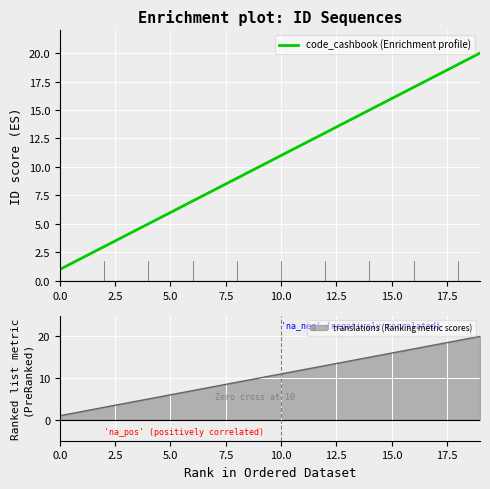

How many data points does each series have?

20